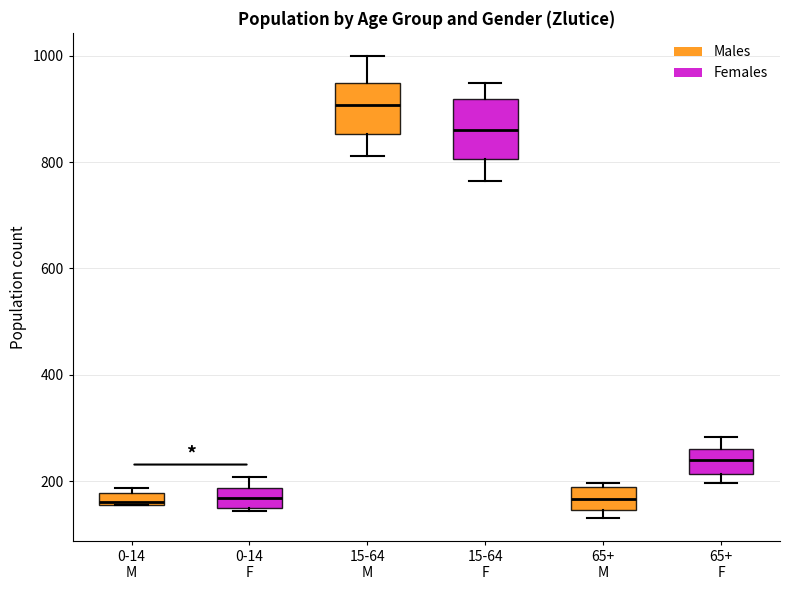

Which box's median line is the highest?

15-64 M